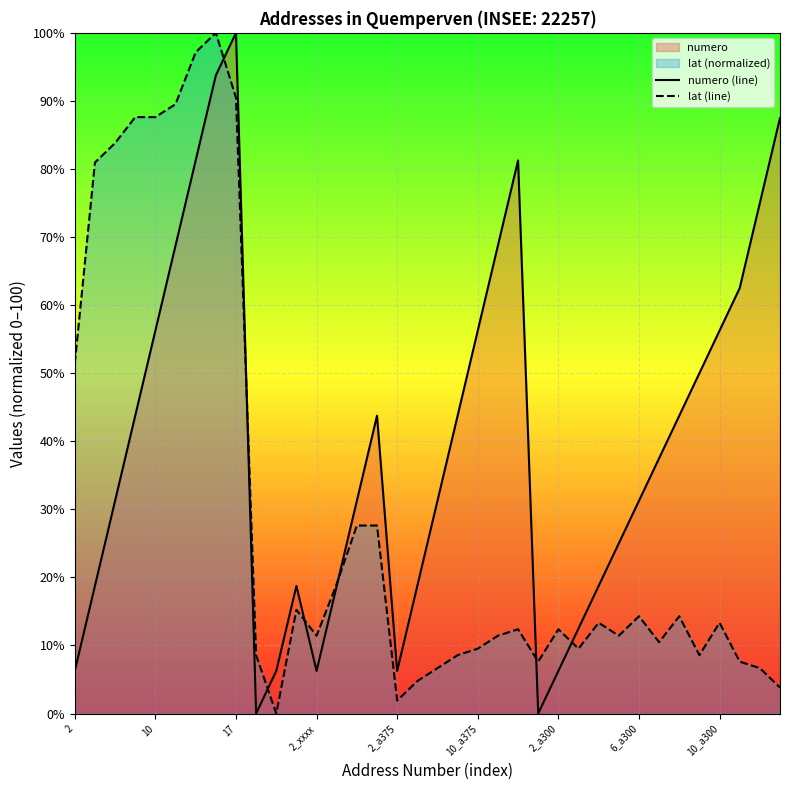

Rank the series by their average value, from highest to lowest.

numero (line), lat (line)